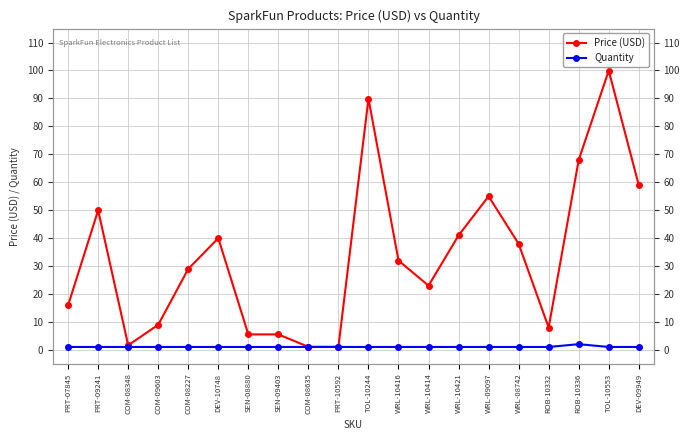

What is the value of the Quantity point at the 8th from the left?

1.0